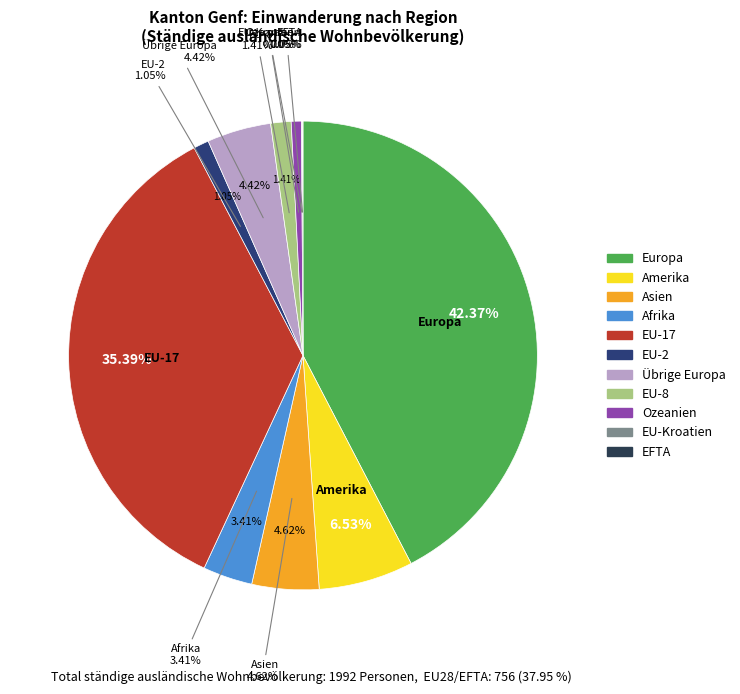

To the nearest percent, what is the average slice percentage?

9%